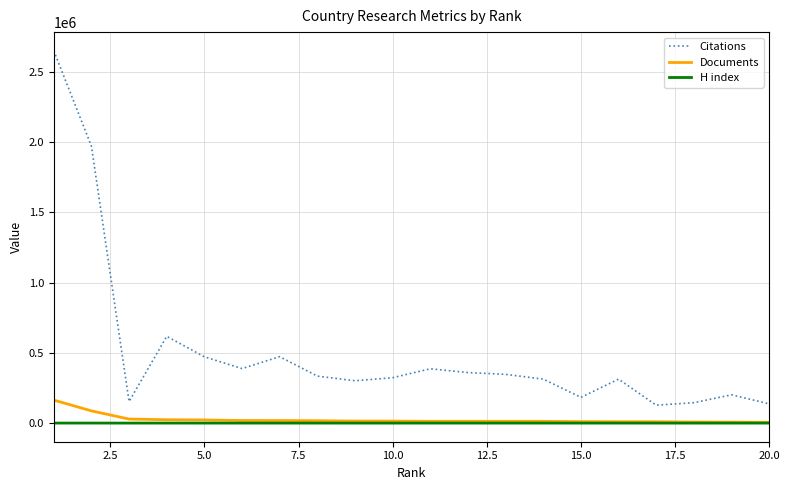

What is the highest value of the Documents series?

163882